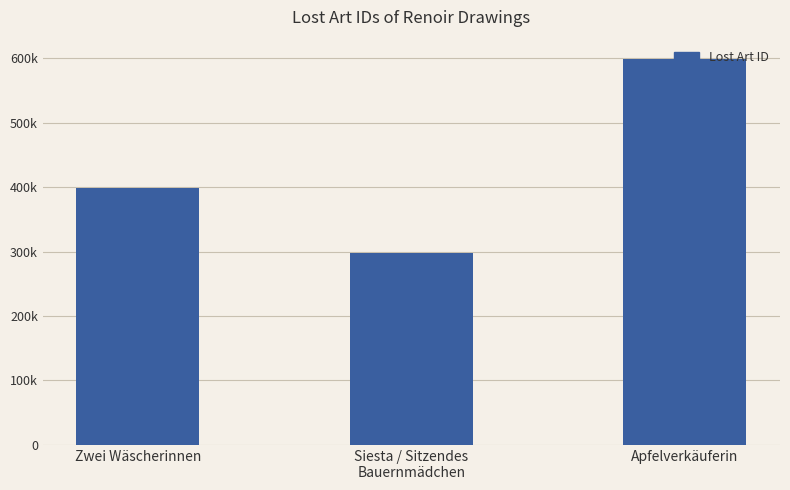

Is it true that the value at Apfelverkäuferin is 598841?

True